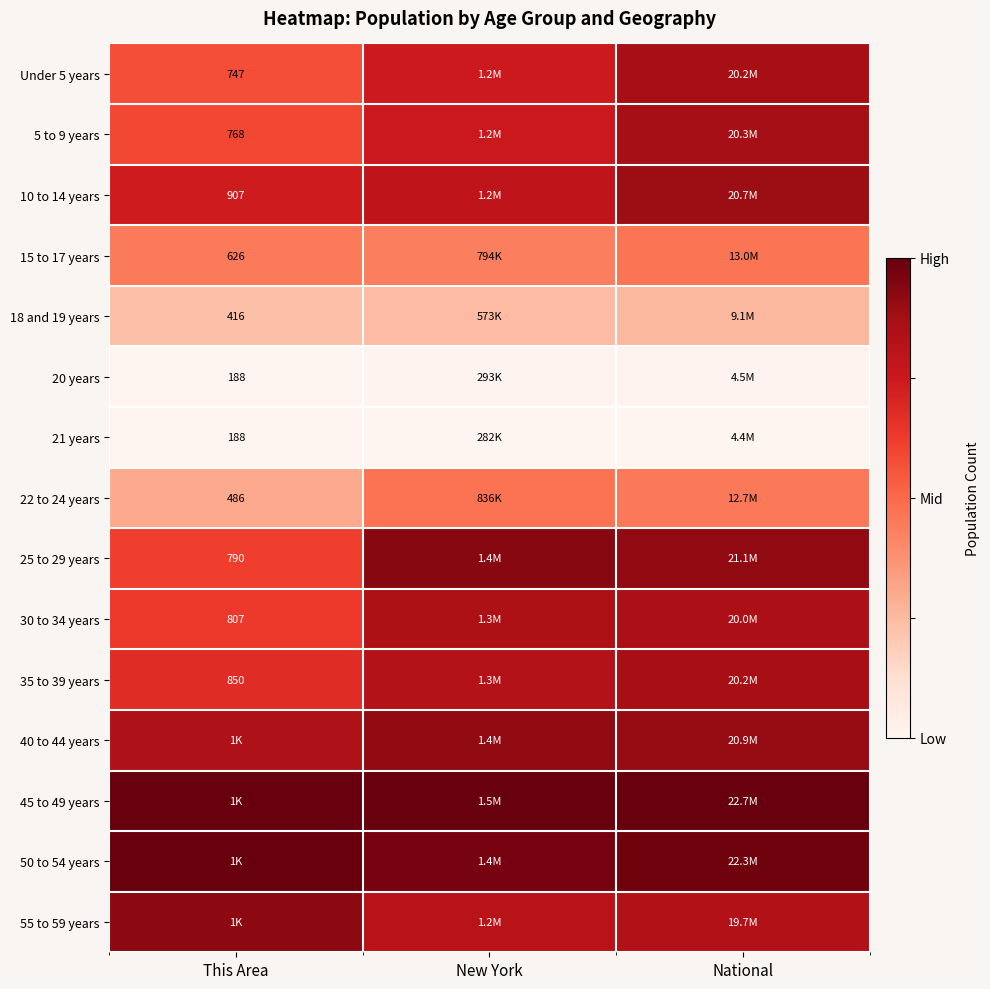

At which category is the sum across all series the highest?

National